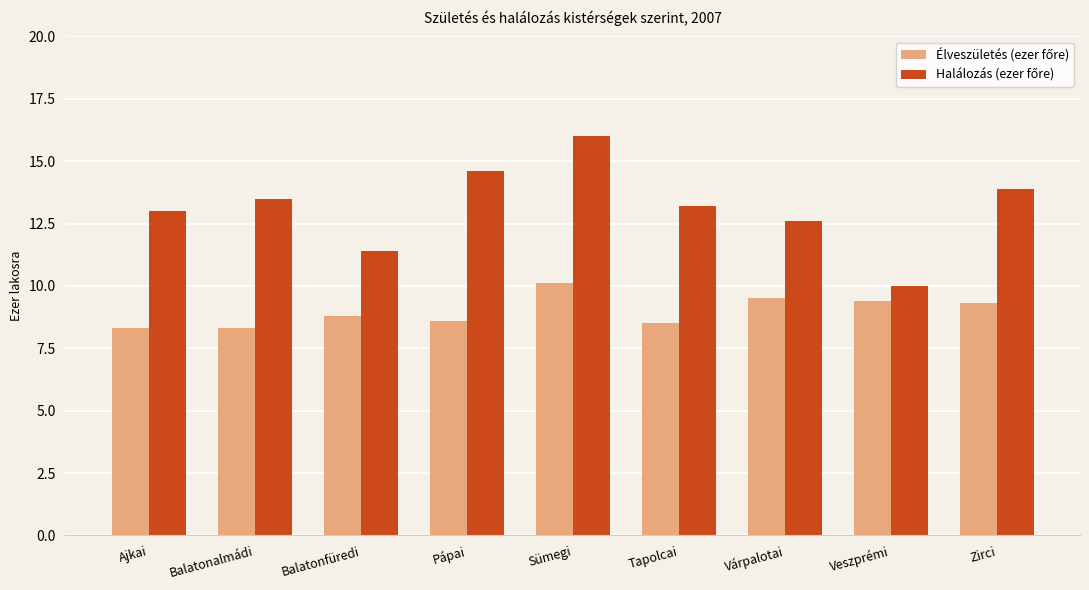

What is the total value across all series at Várpalotai?

22.1